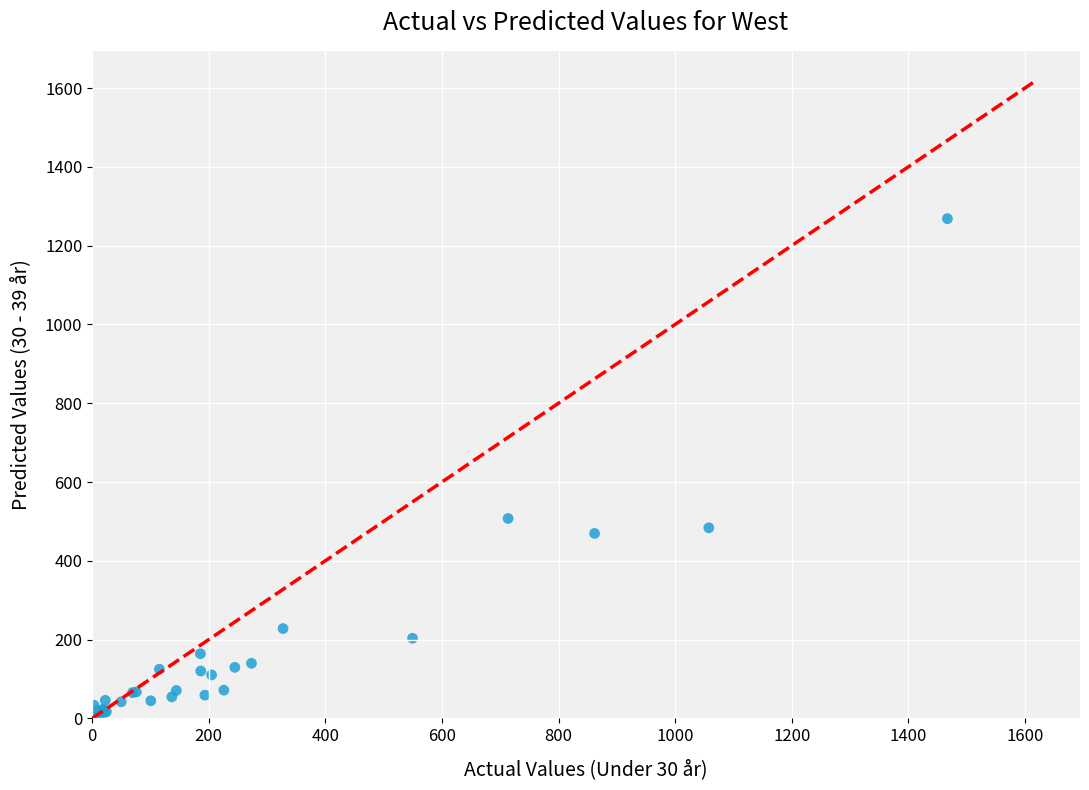

What Y value in the scatter plot is closest to 634?

507.4